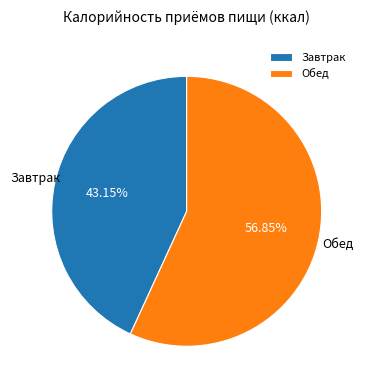

What percentage do Обед and Завтрак together represent?

100.0%